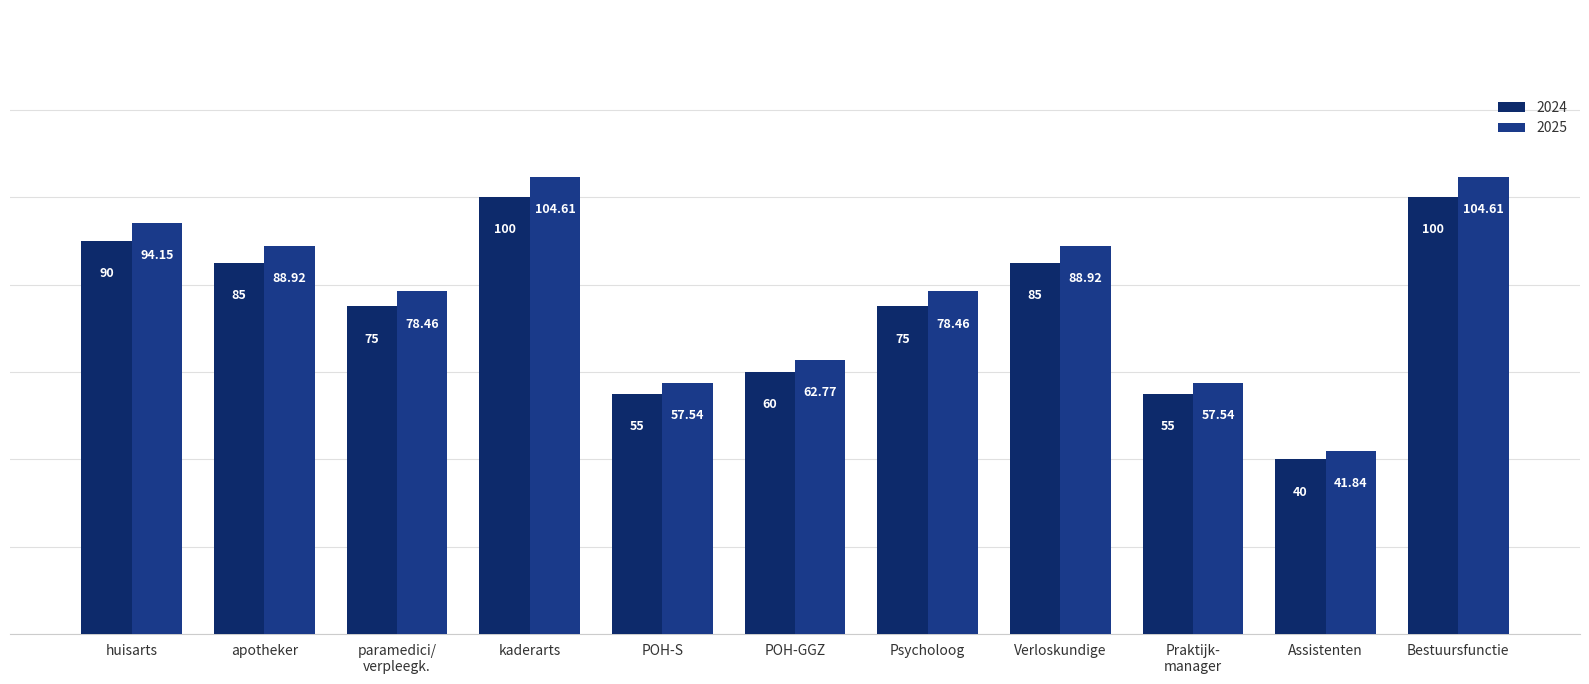

The 2025 series shows 136.8 at huisarts. True or false?

False